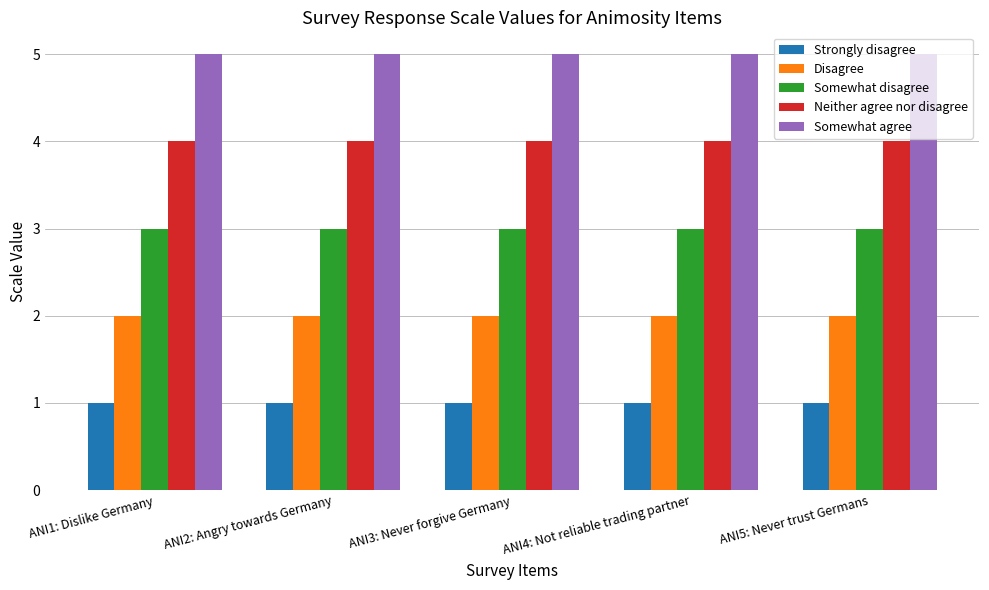

What is the average value of the Neither agree nor disagree series?

4